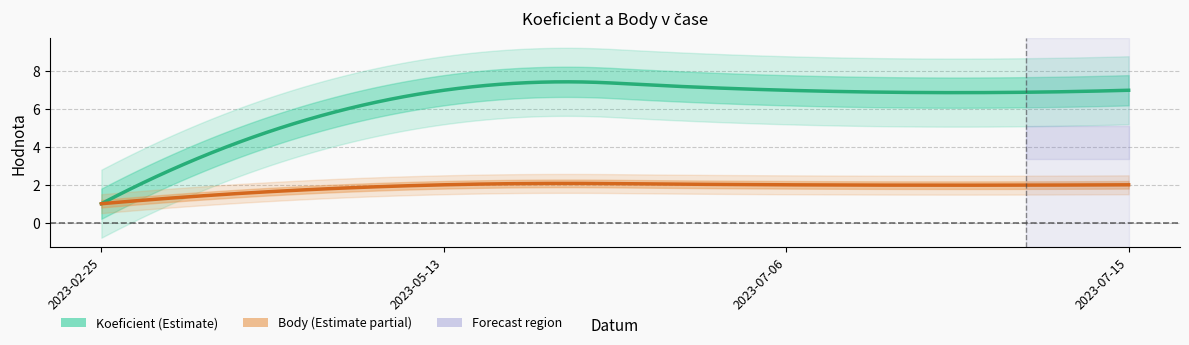

True or false: Koeficient and Body intersect in this chart.

False